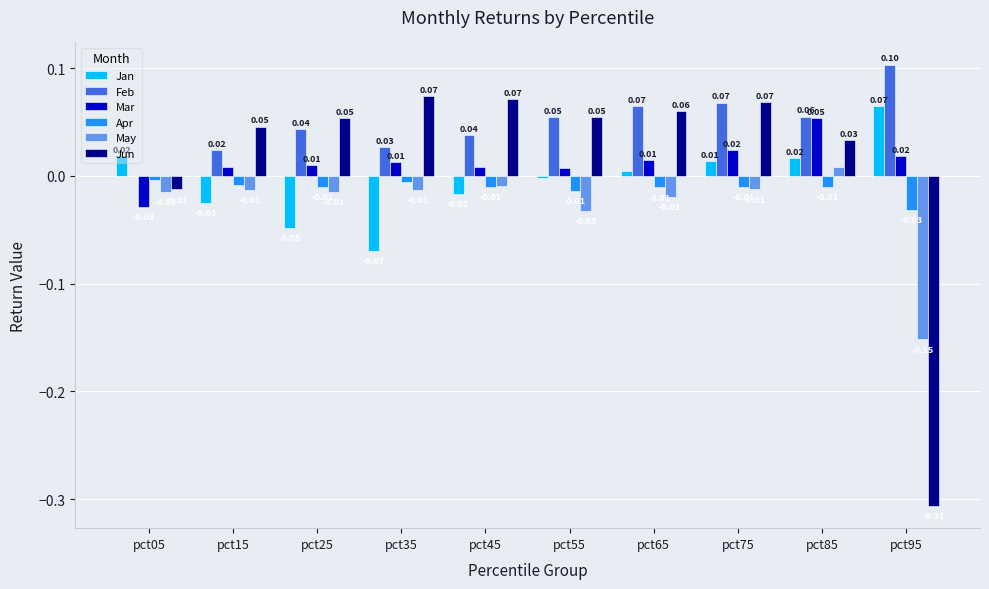

What are all the series names shown in the legend?

Jan, Feb, Mar, Apr, May, Jun